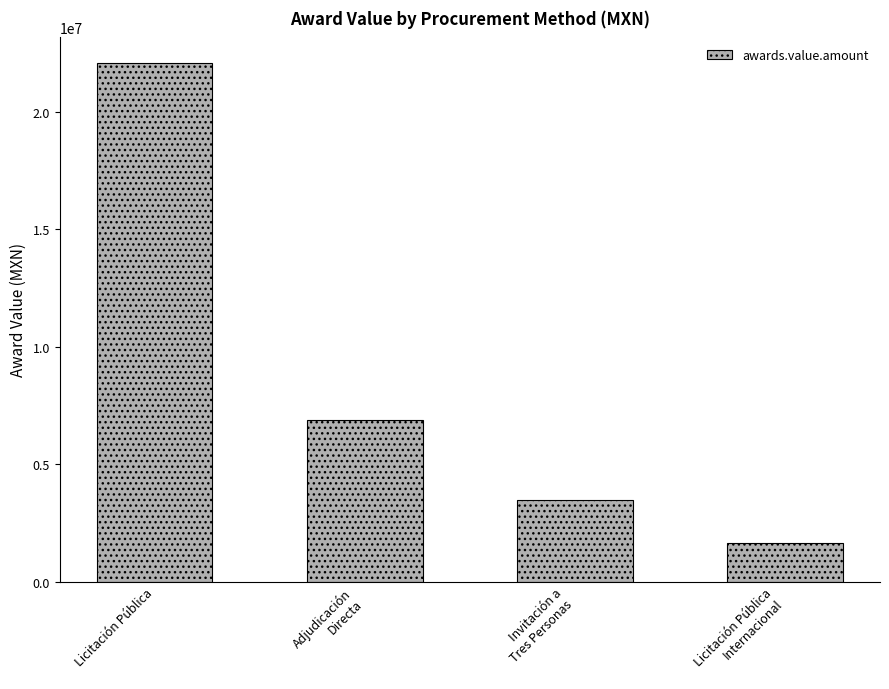

What is the smallest value displayed?

1658280.0